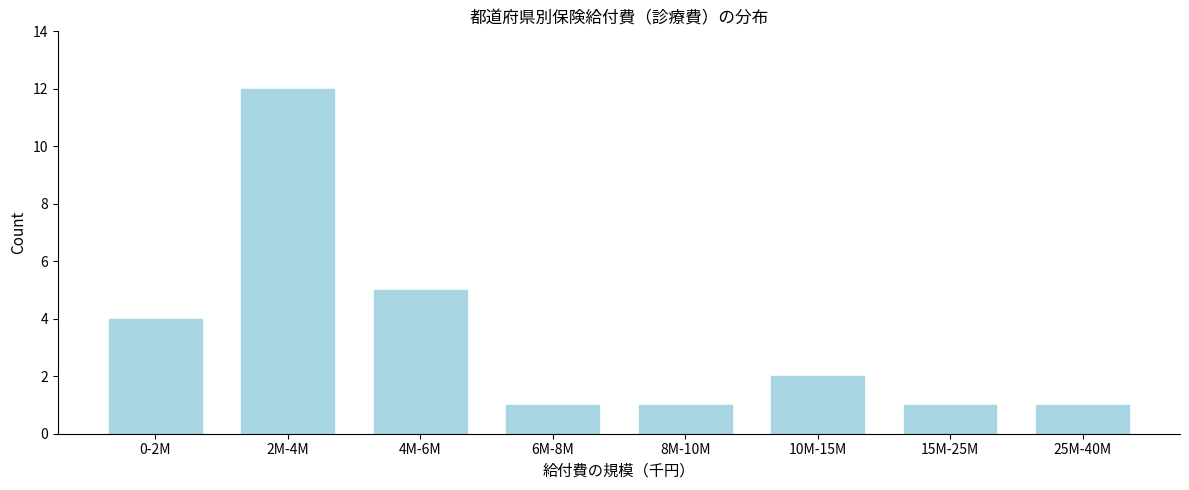

Reading left to right, transcribe all the data shown in this chart.

0-2M=4	2M-4M=12	4M-6M=5	6M-8M=1	8M-10M=1	10M-15M=2	15M-25M=1	25M-40M=1